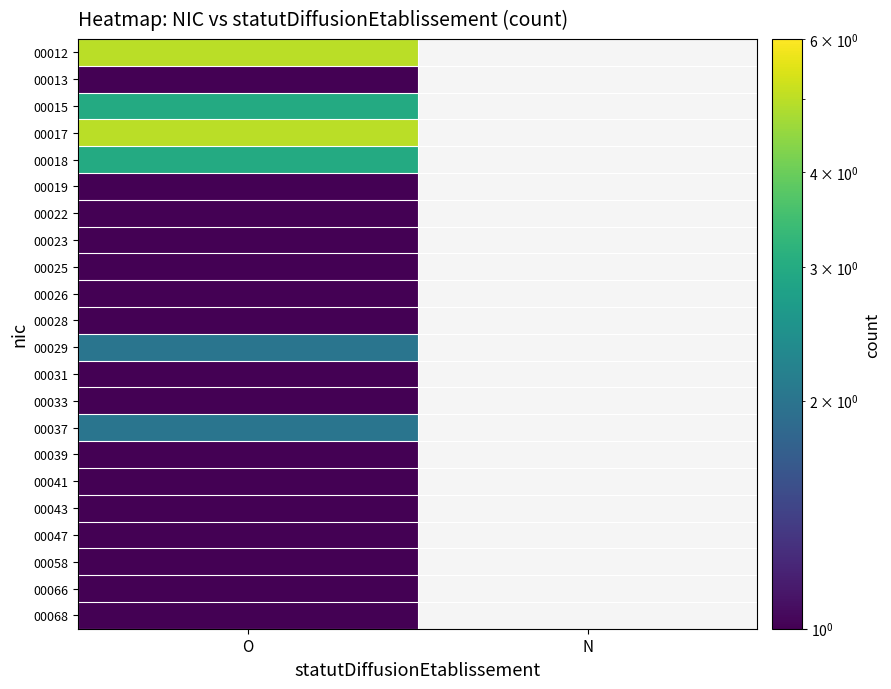

List the series in order of their peak value, lowest first.

00013, 00019, 00022, 00023, 00025, 00026, 00028, 00031, 00033, 00039, 00041, 00043, 00047, 00058, 00066, 00068, 00029, 00037, 00015, 00018, 00012, 00017